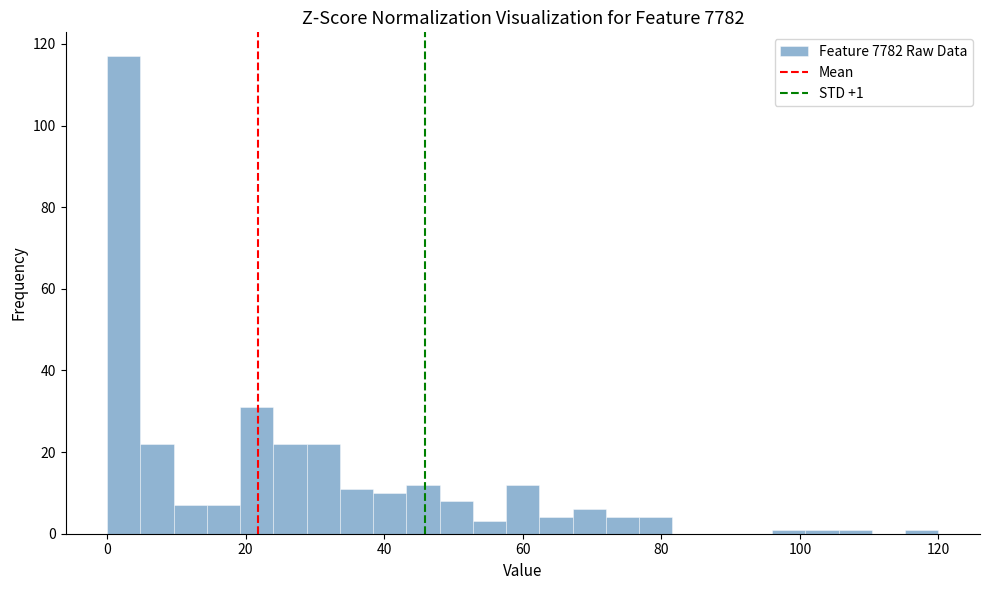

Read against the x-axis, roughly where is the centre of the tallest bar?

2